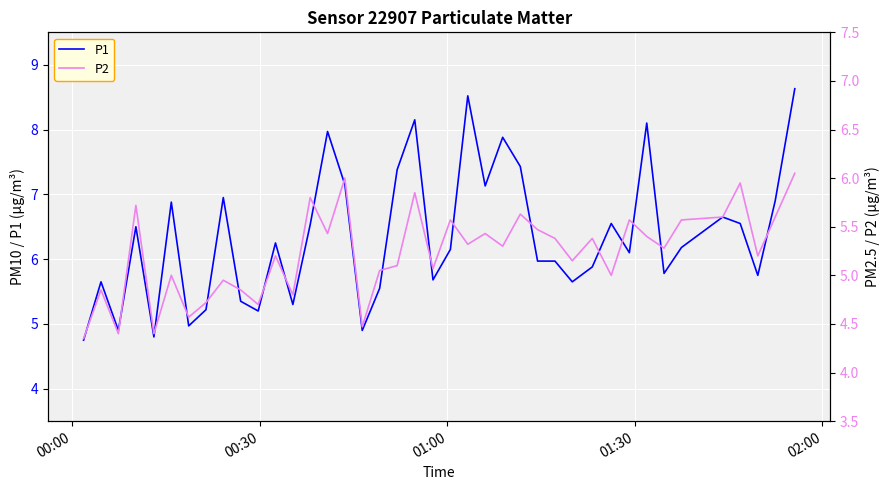

What is the lowest value of the P1 series?

4.8